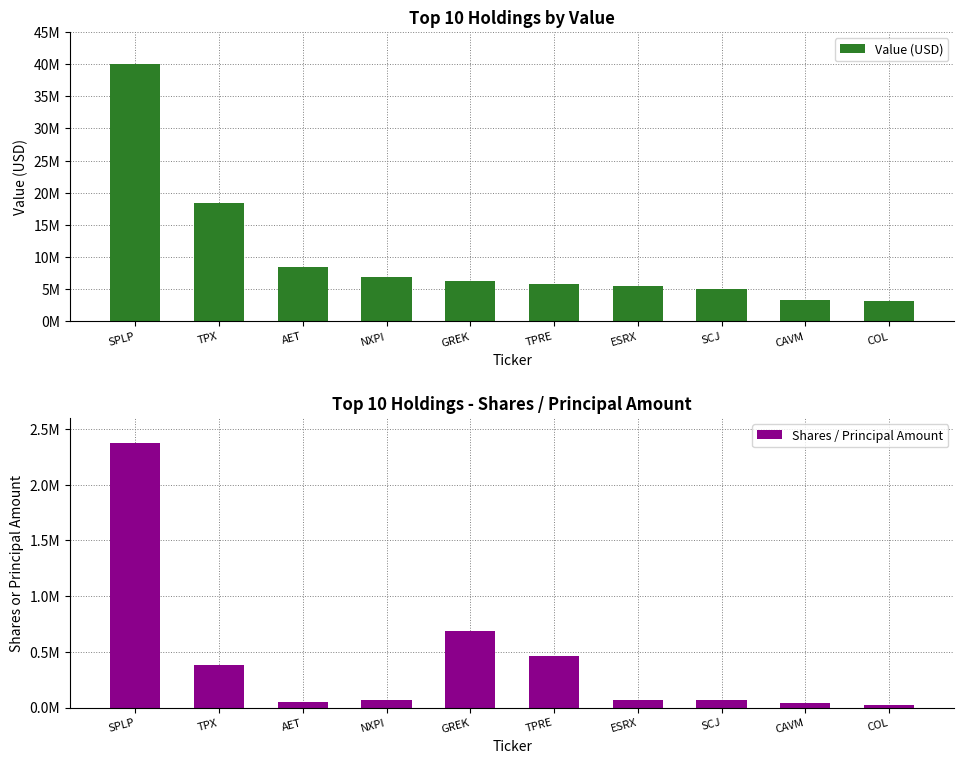

Rank the series by their maximum value, from highest to lowest.

Value (USD), Shares / Principal Amount